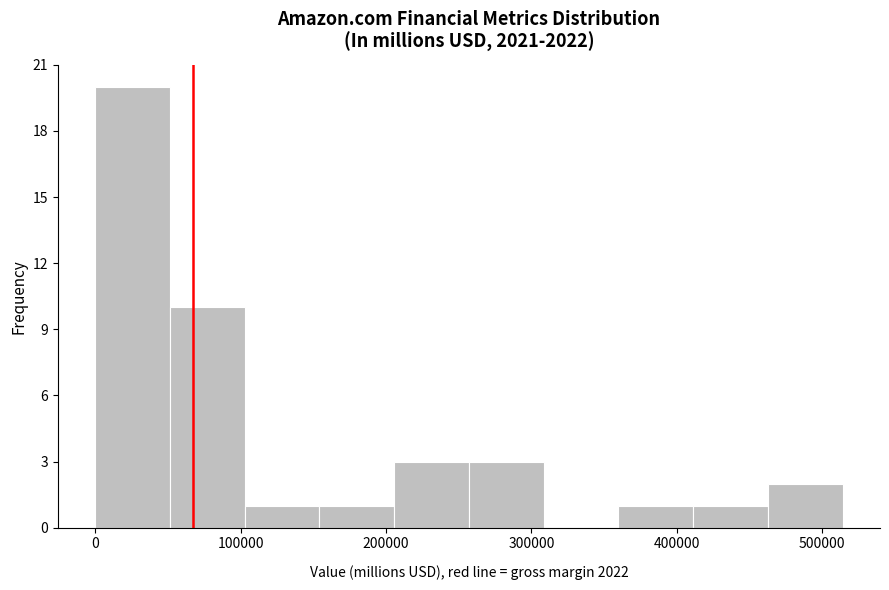

How tall is the bar that spans 410000 to 460000 on the x-axis? Neither the bar edges nor the heights are printed on the chart, so give them approximately, as read against the axes.

1